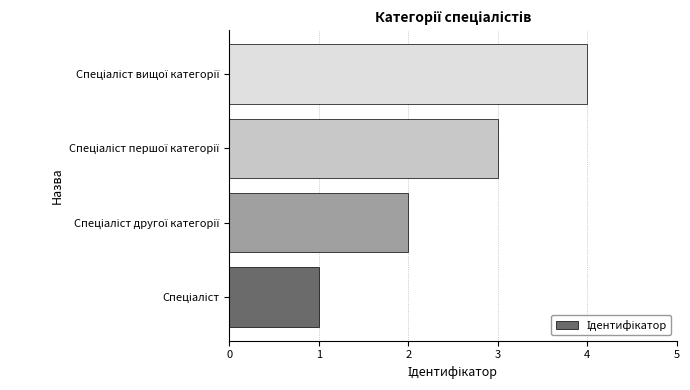

What is the maximum value shown in the chart?

4